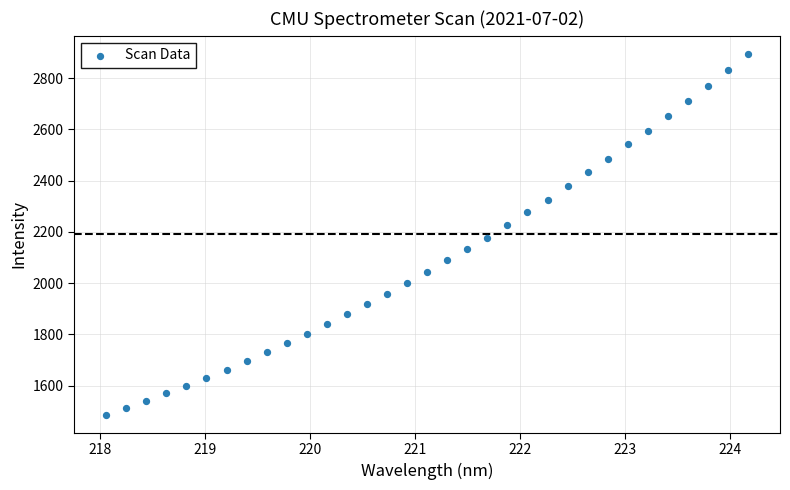

What is the range of X values (max minus min)?

6.1